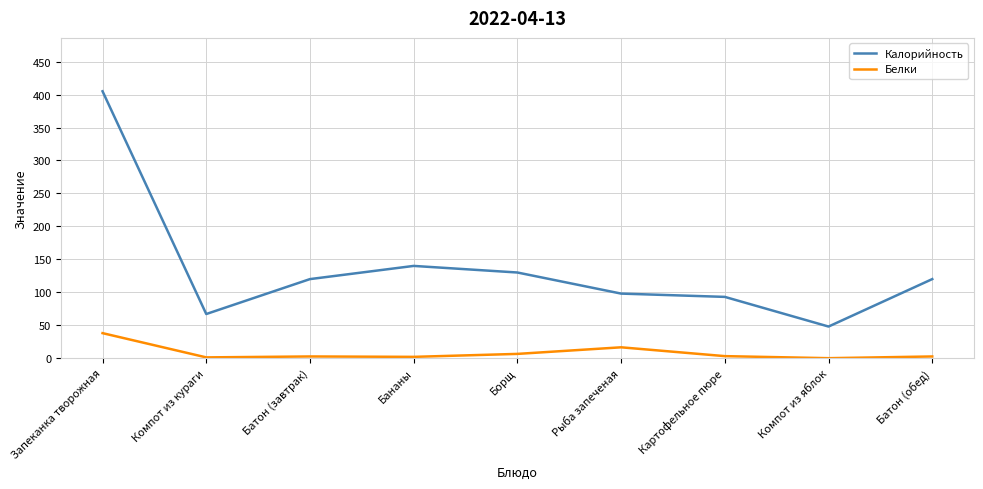

Rank the series by their maximum value, from lowest to highest.

Белки, Калорийность